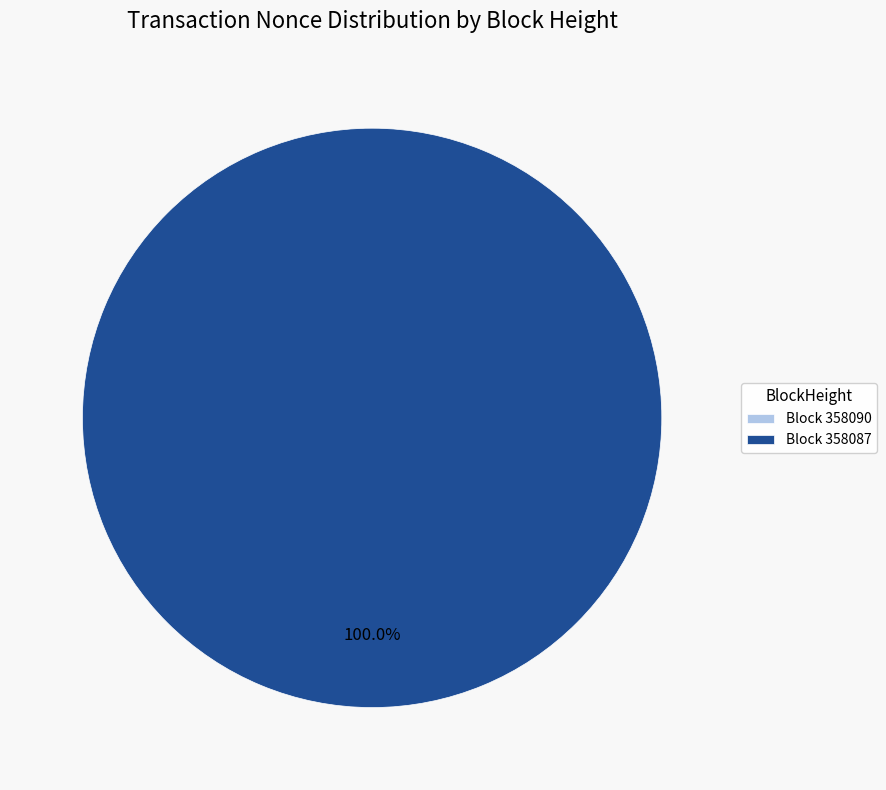

Which slice is the smallest?

358090